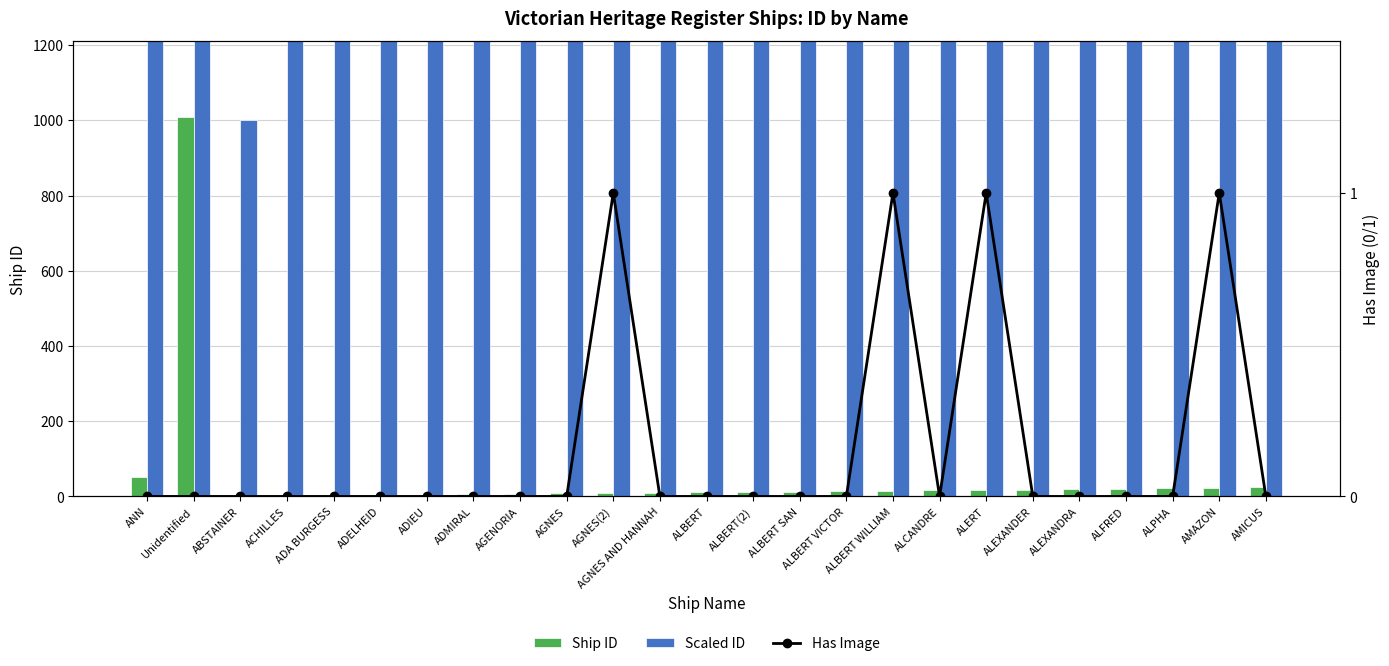

Which series has the widest spread of values?

Scaled ID